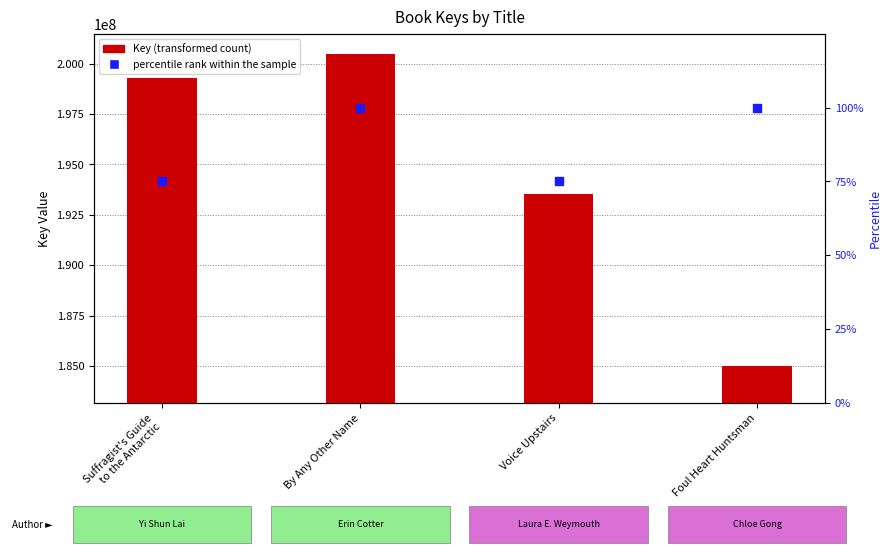

What is the total value across all series at Suffragist's Guide
to the Antarctic?

199293429